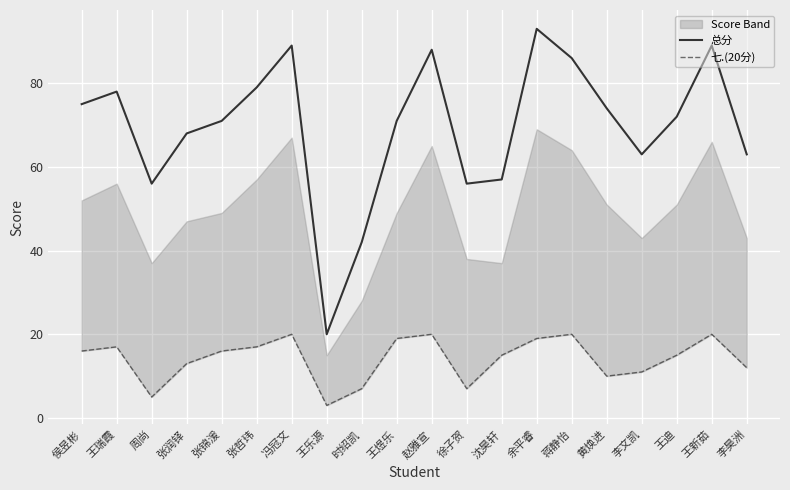

Which category has the lowest value in the 七.(20分) series?

王乐源